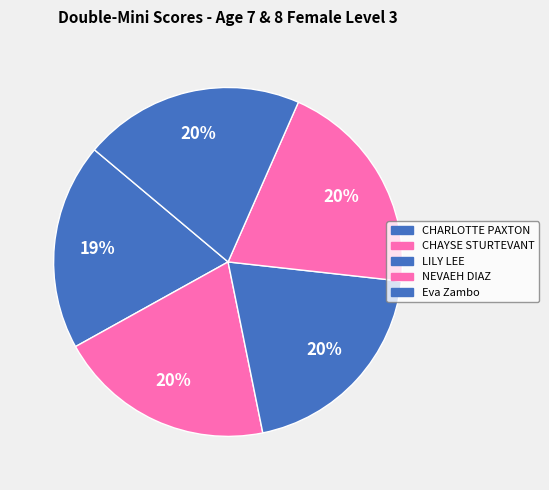

What is the change in value from CHAYSE STURTEVANT to LILY LEE?

-0.2